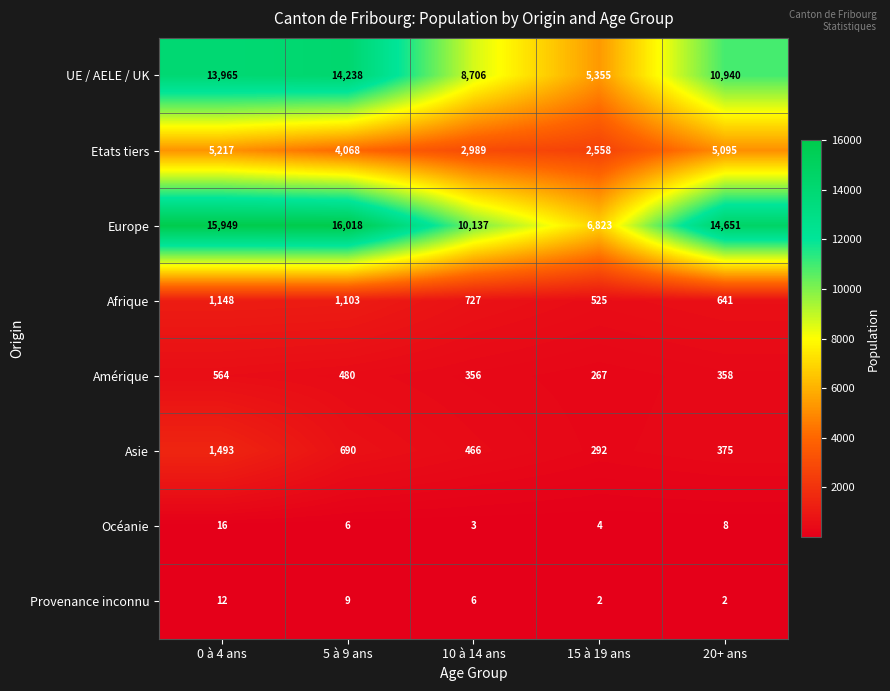

What is the average value of the Amérique series?

405